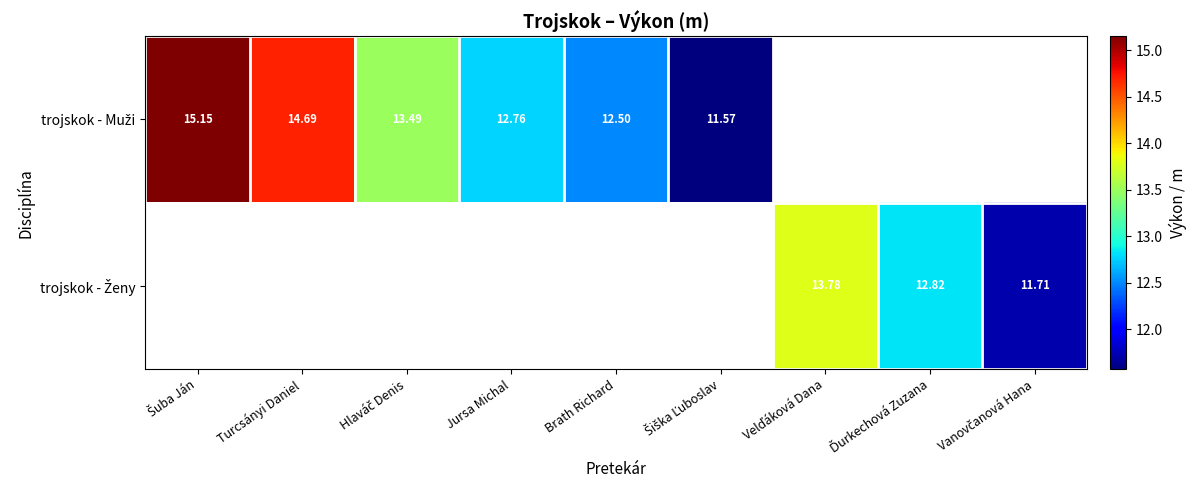

At which label does trojskok - Muži reach its minimum?

Šiška Ľuboslav